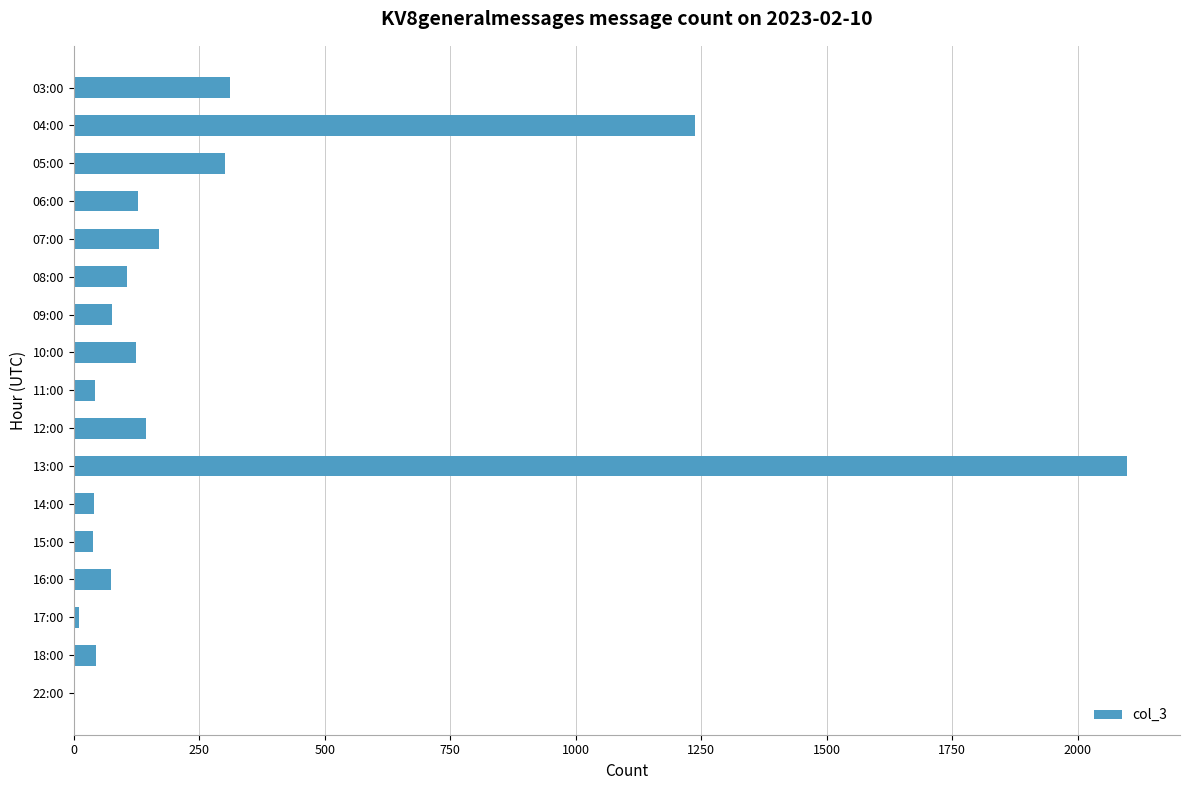

Which has a higher value, 03:00 or 16:00?

03:00